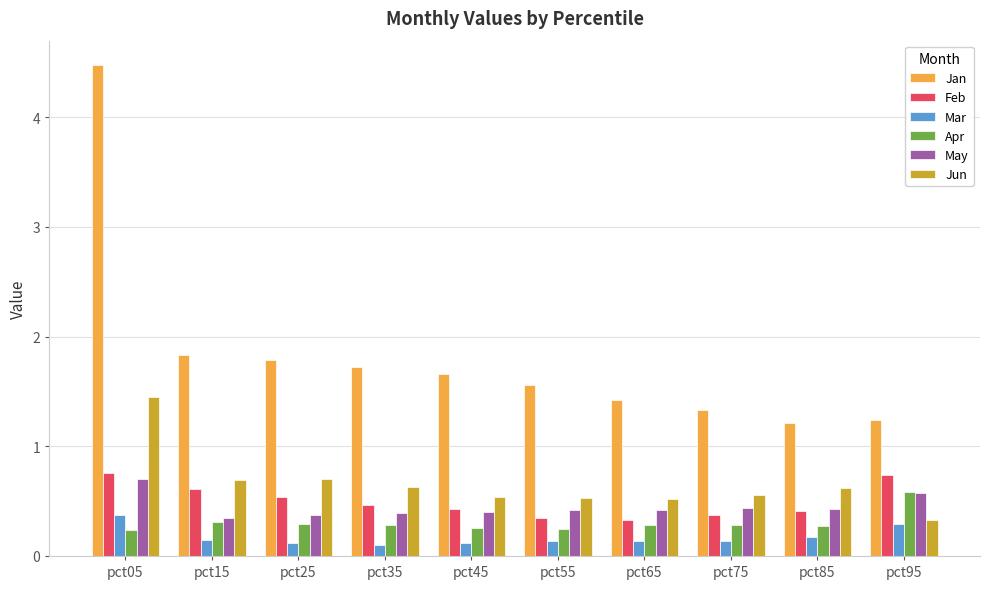

Count the May values in the range 0 to 1.

10